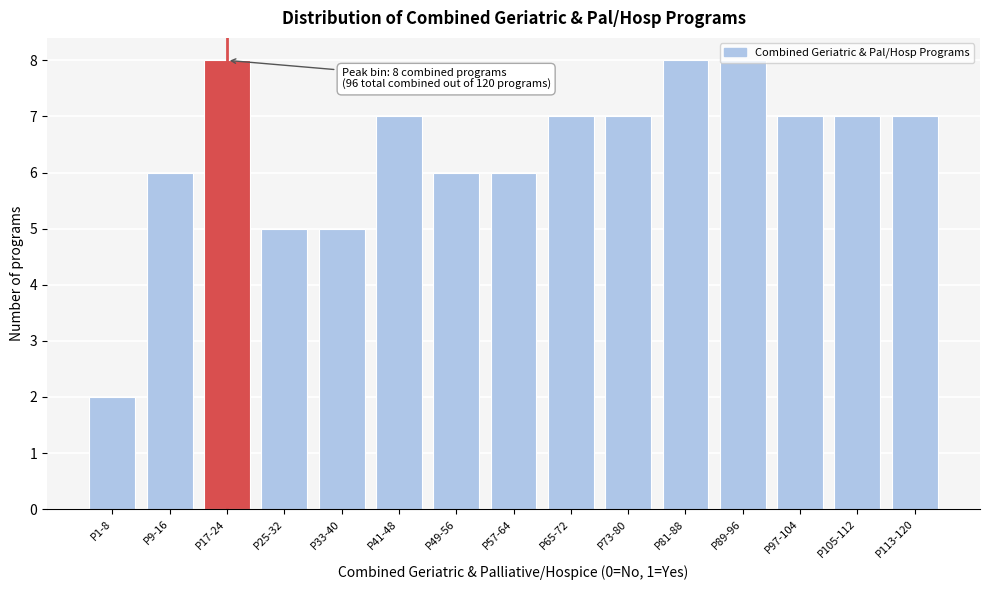

Is it true that the value at P113-120 is 7?

True